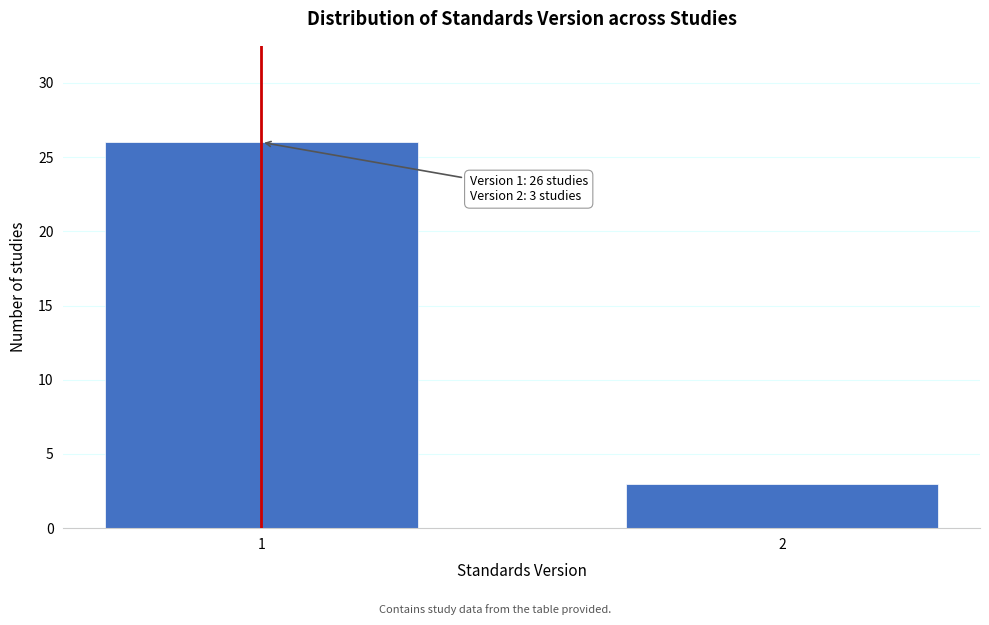

Reading left to right, list all the values displayed in this chart.

1=26	2=3